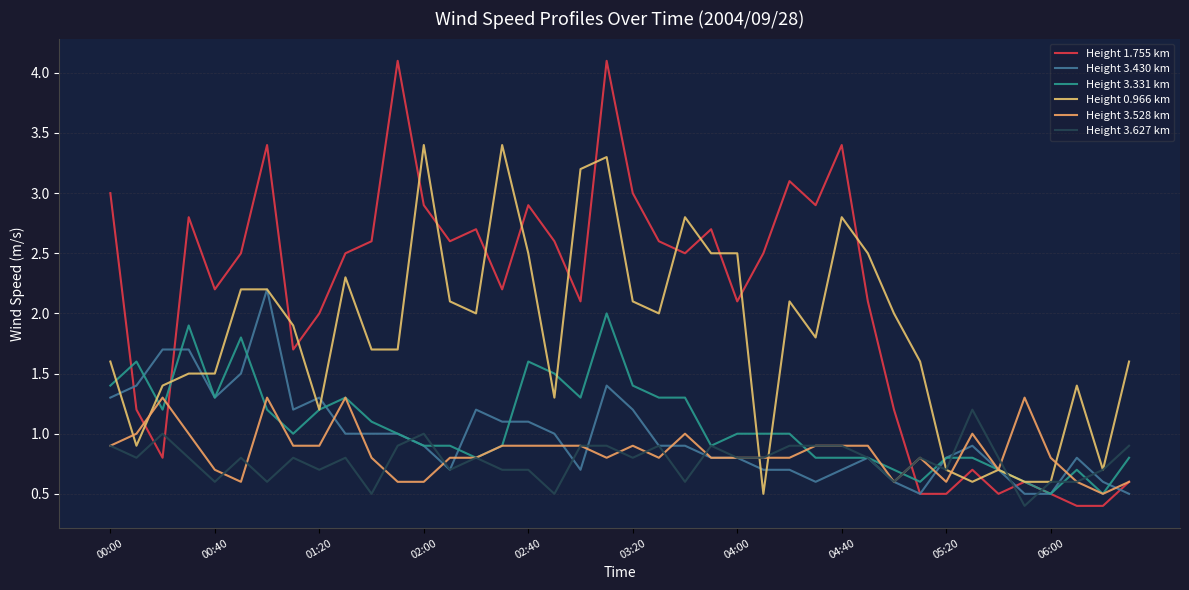

What is the difference between the second highest and second lowest values in the Height 3.331 km series?

1.4